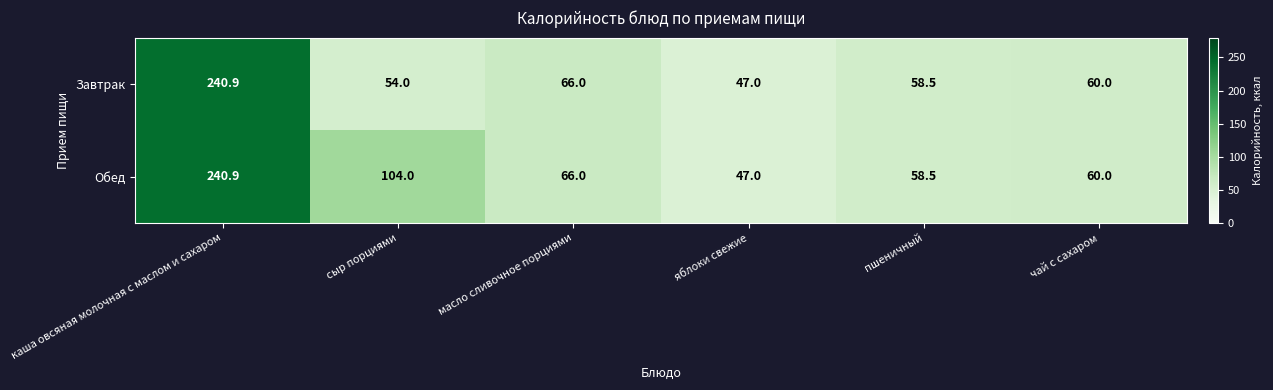

What is the maximum value shown in the chart?

240.9